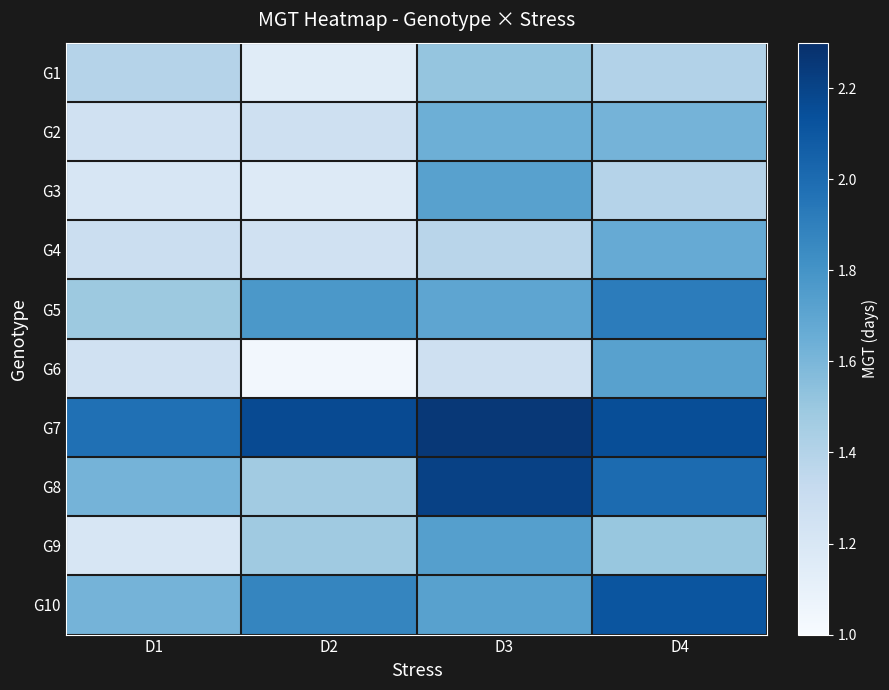

Reading left to right, extract all data points from this chart.

G1: D1=1.4	D2=1.1	D3=1.5	D4=1.4
G2: D1=1.3	D2=1.3	D3=1.6	D4=1.6
G3: D1=1.2	D2=1.2	D3=1.7	D4=1.4
G4: D1=1.3	D2=1.3	D3=1.4	D4=1.7
G5: D1=1.5	D2=1.8	D3=1.7	D4=1.9
G6: D1=1.3	D2=1.0	D3=1.3	D4=1.7
G7: D1=2.0	D2=2.2	D3=2.3	D4=2.1
G8: D1=1.6	D2=1.5	D3=2.2	D4=2.0
G9: D1=1.2	D2=1.5	D3=1.7	D4=1.5
G10: D1=1.6	D2=1.9	D3=1.7	D4=2.1